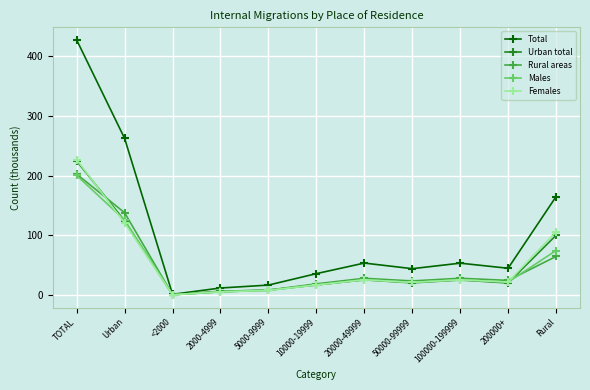

How many data points does each series have?

11